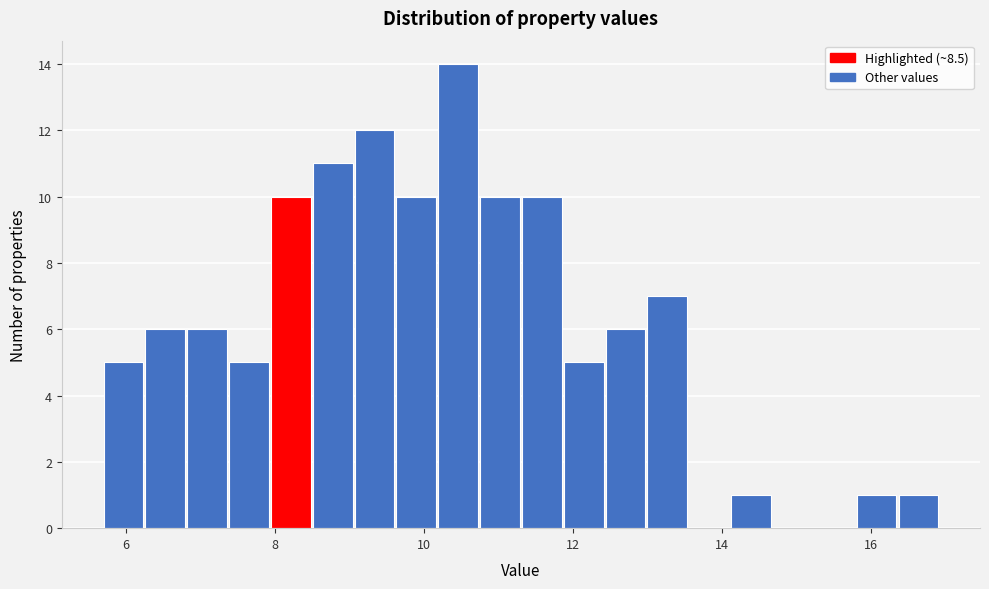

Read against the x-axis, roughly where is the centre of the tallest bar?

10.4